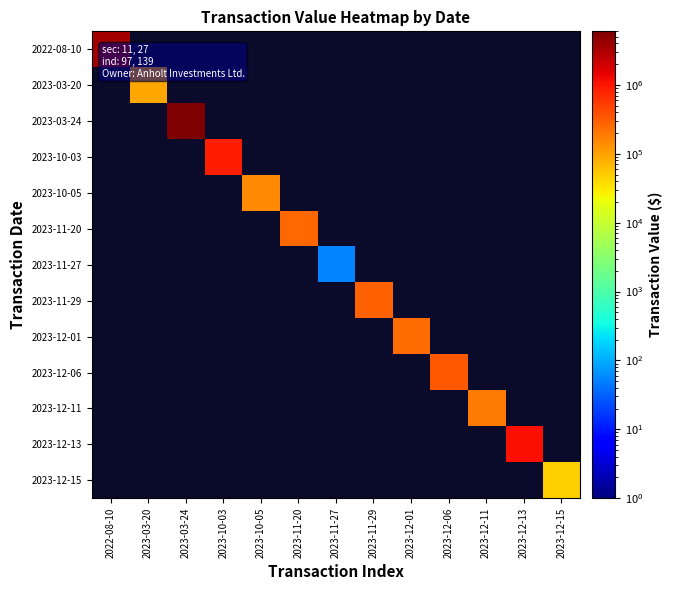

How many categories are shown in the chart?

13